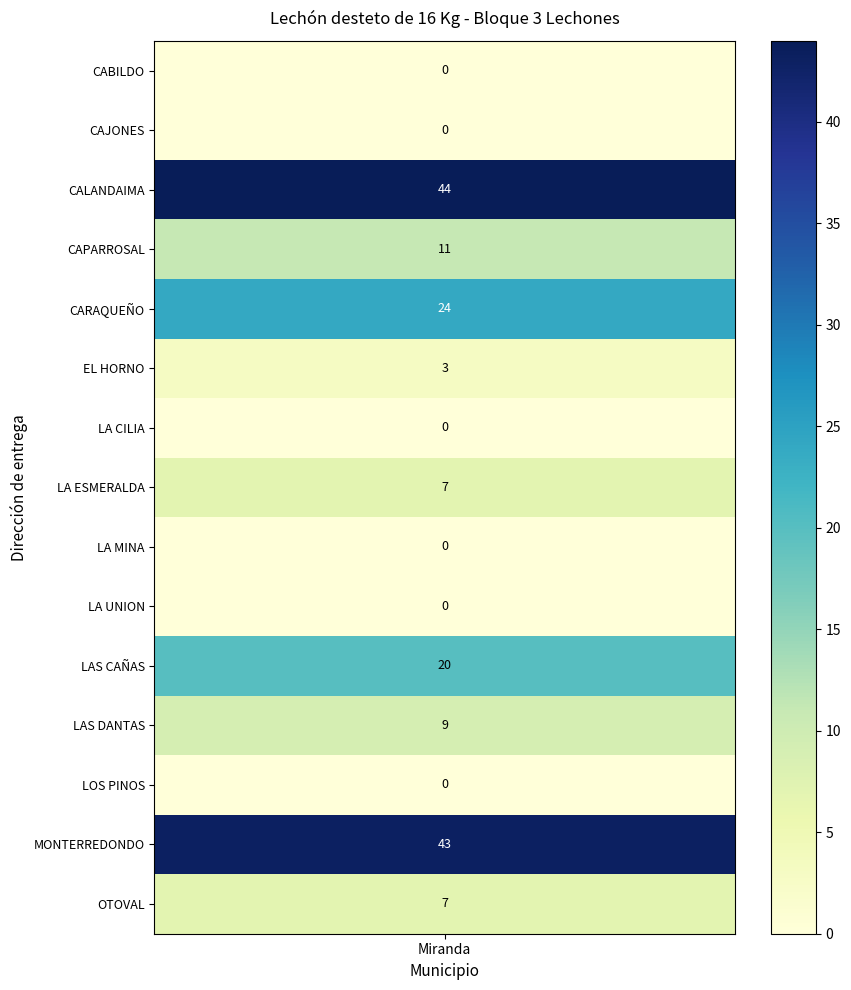

How many values are above zero?

9